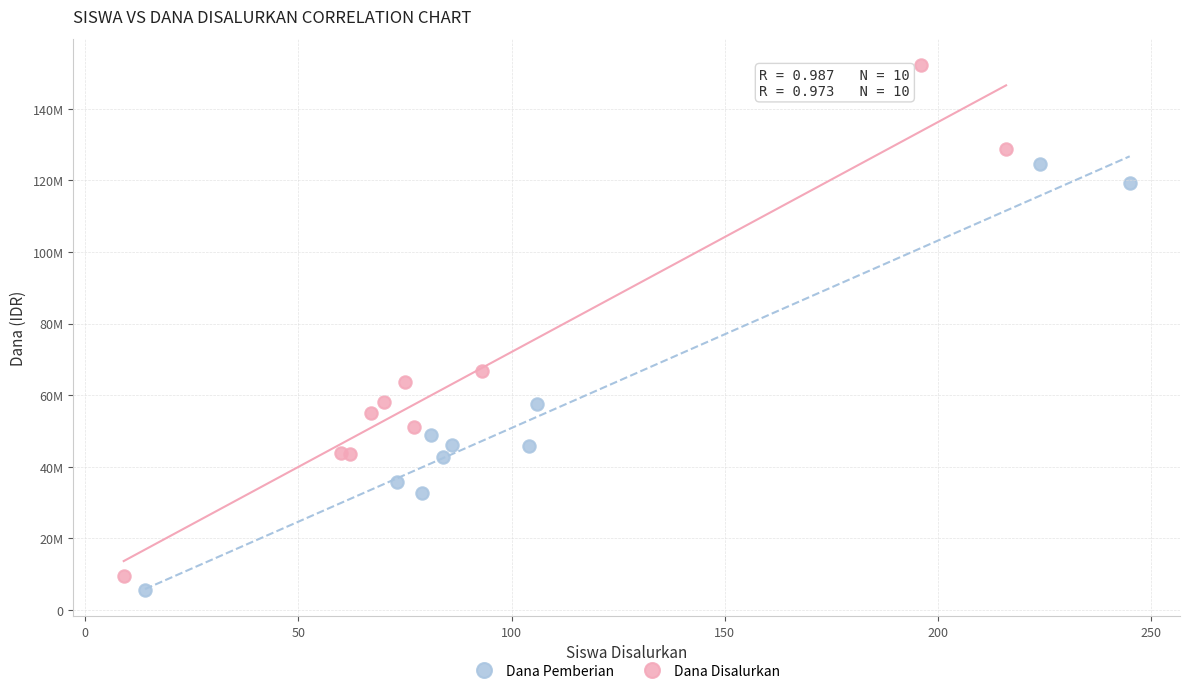

What are all the series names shown in the legend?

Dana Pemberian, Dana Disalurkan